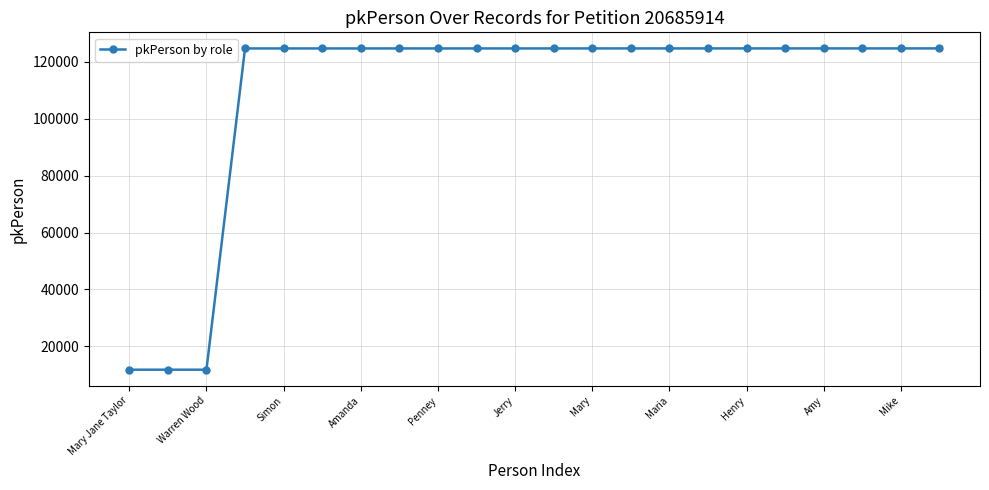

What is the difference between the second highest and second lowest values?

112930